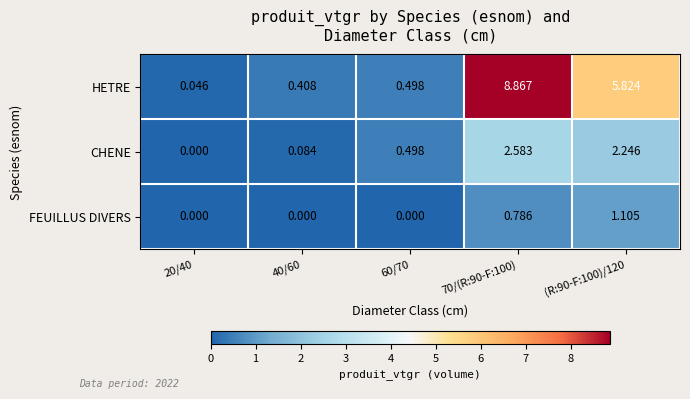

List the series in order of their overall mean, lowest first.

FEUILLUS DIVERS, CHENE, HETRE